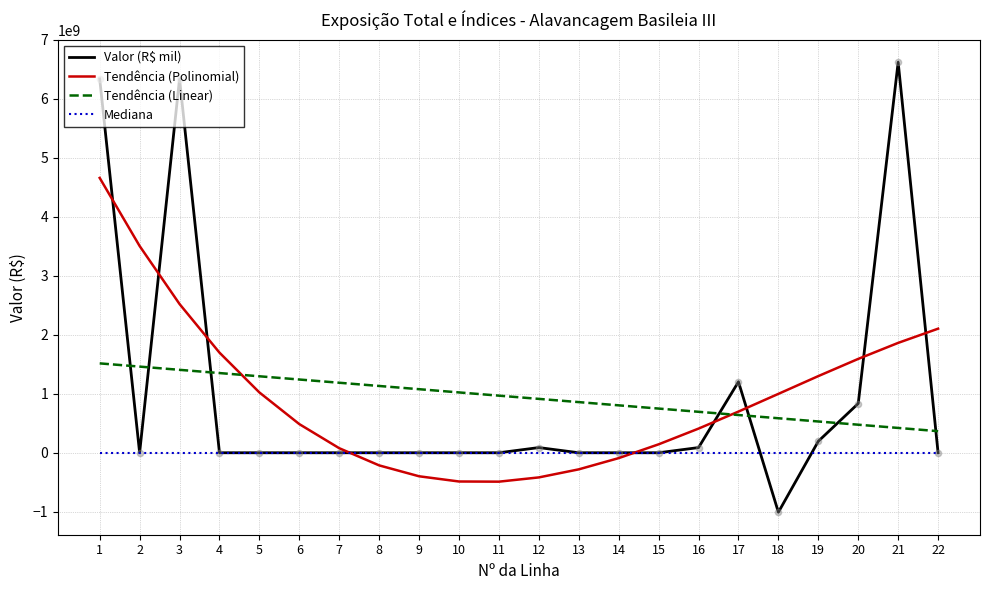

What are all the series names shown in the legend?

Valor (R$ mil), Tendência (Polinomial), Tendência (Linear), Mediana